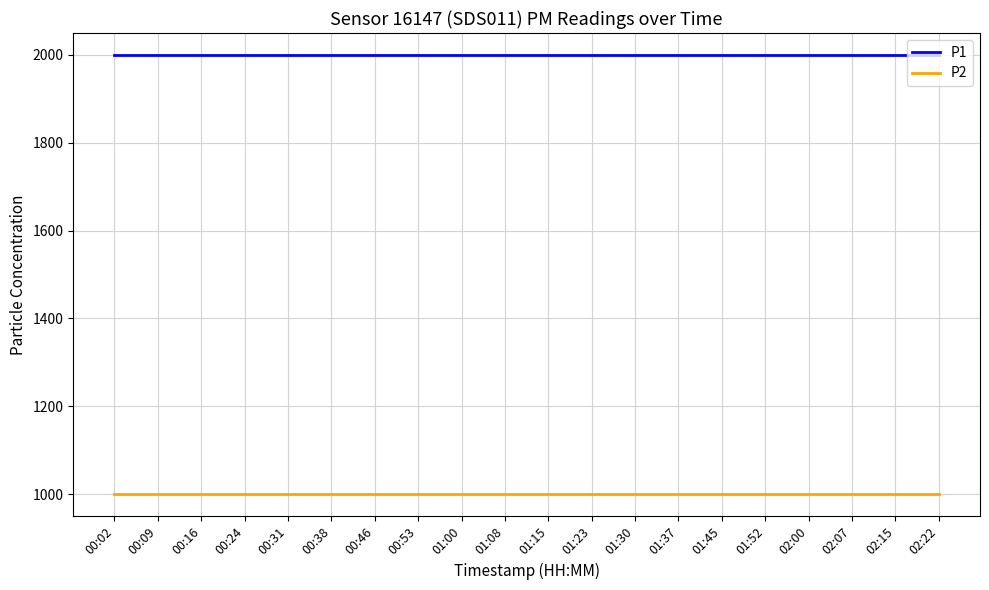

Is it true that P2 equals 1768.1 at 00:24?

False